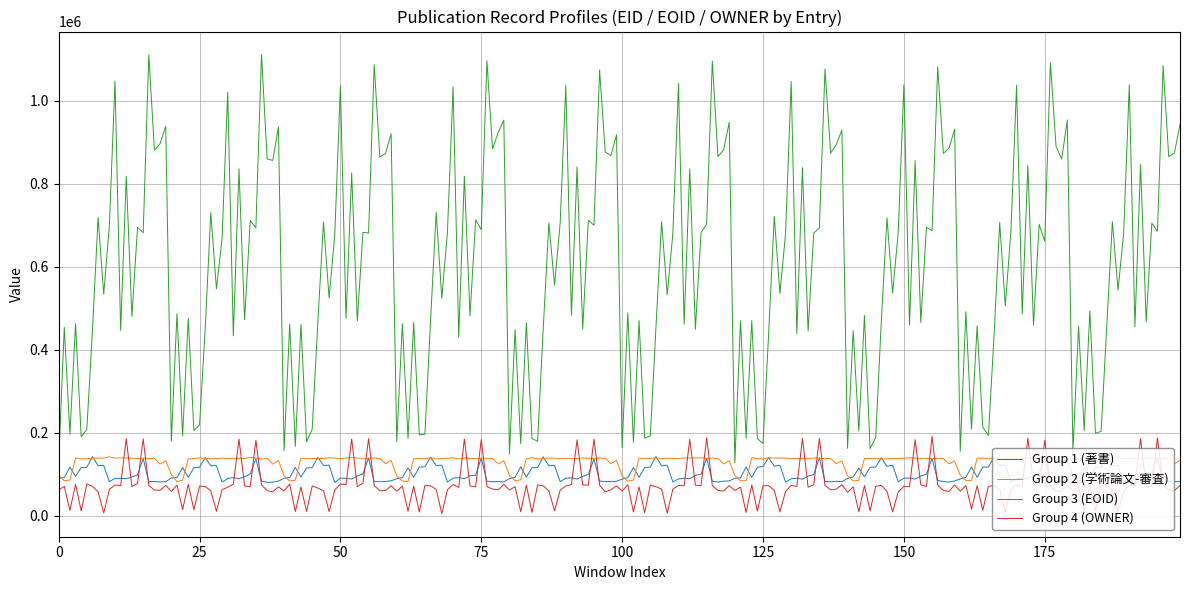

What is the greatest value displayed?

1110904.3